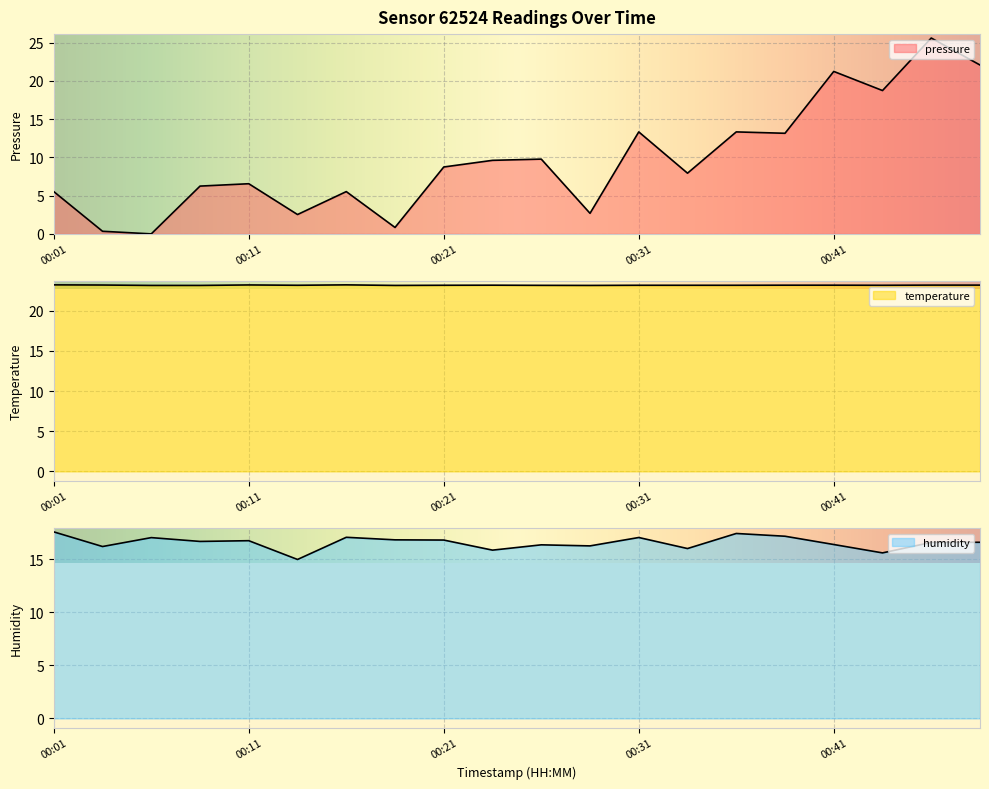

True or false: humidity and temperature cross at least once.

False